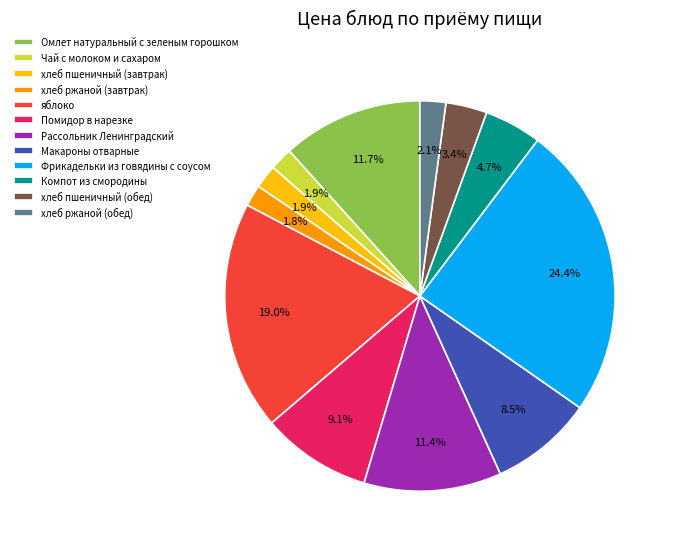

What percentage is NOT represented by яблоко?

81.0%